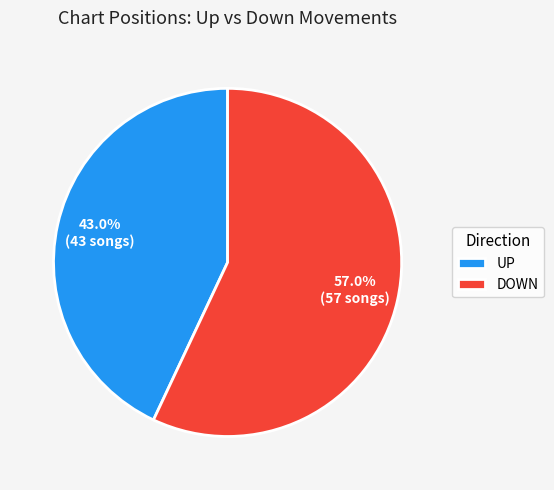

What is the ratio of the value at UP to the value at DOWN?

0.8